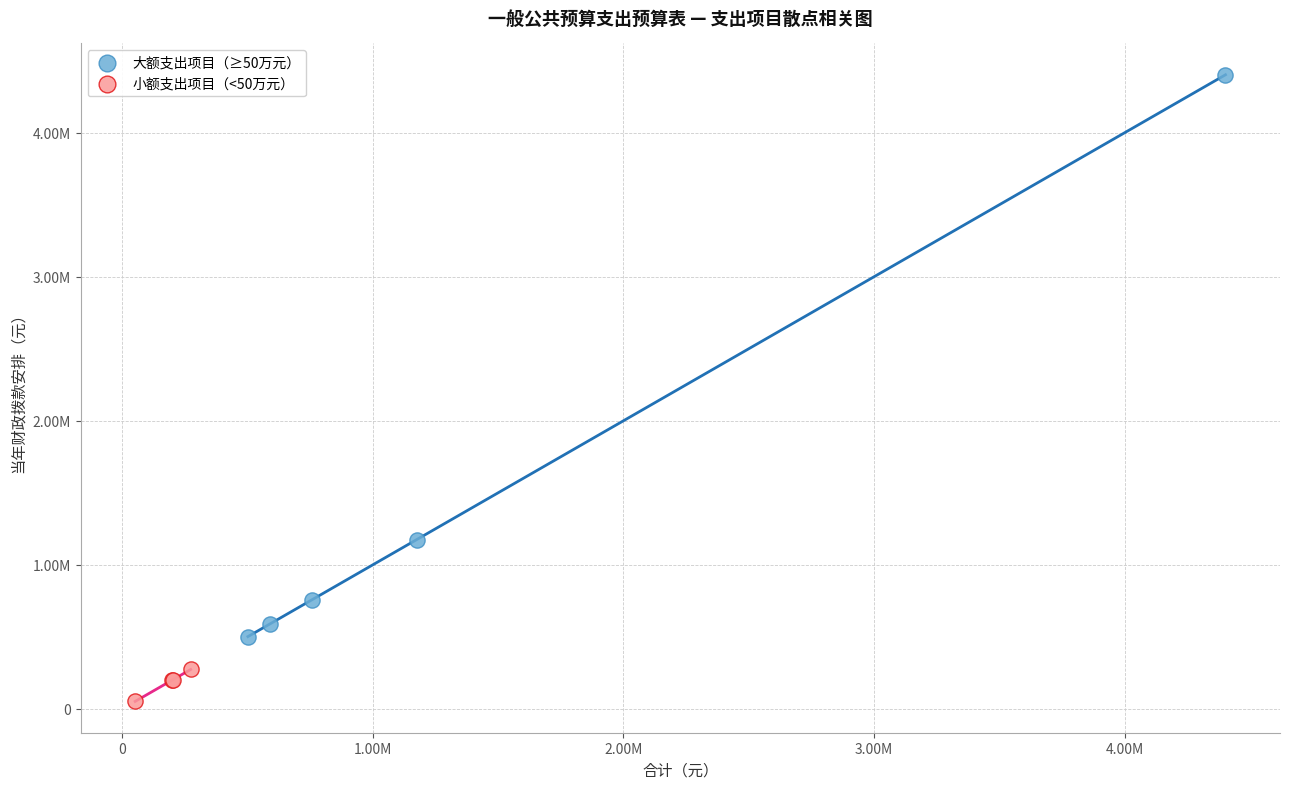

What are all the series names shown in the legend?

大额支出项目（≥50万元）, 小额支出项目（<50万元）